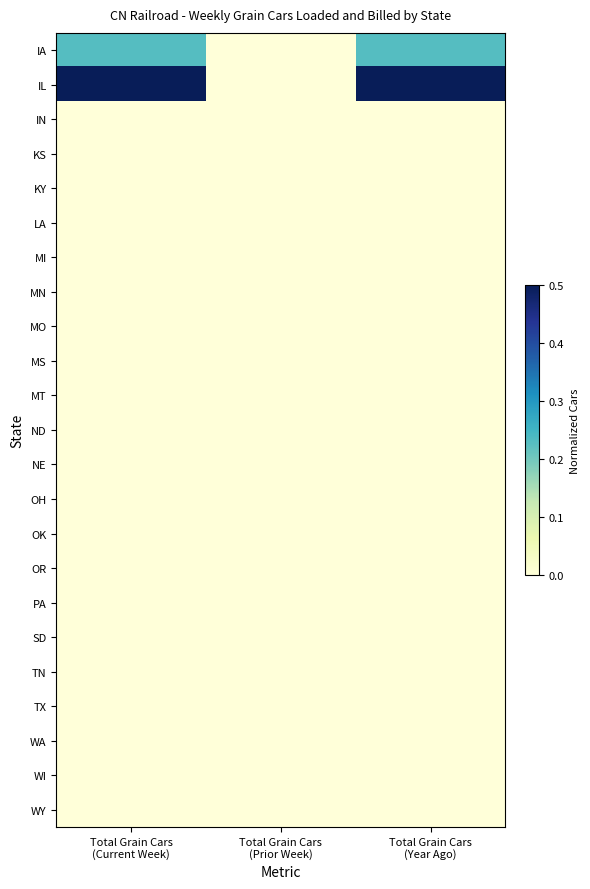

How many data points does each series have?

3